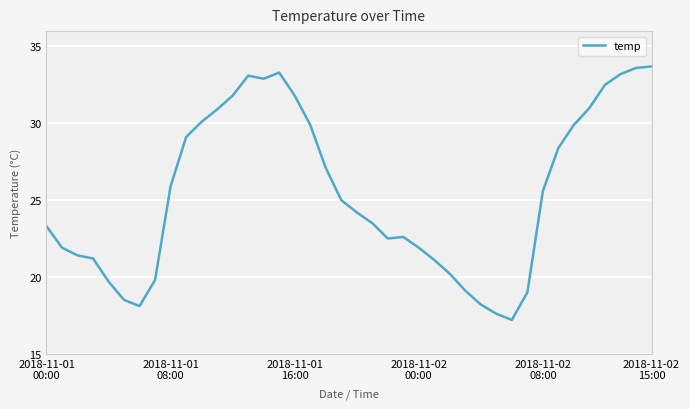

What is the difference between the second highest and minimum values?

16.4